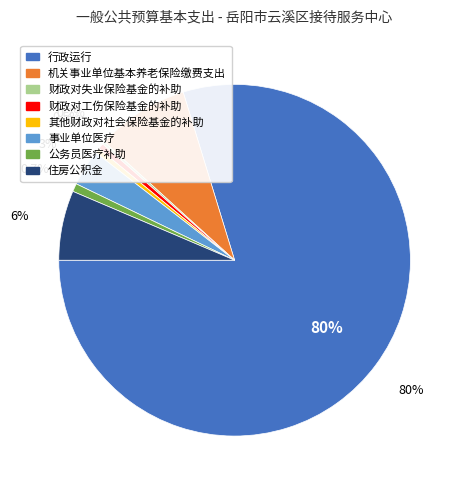

Count the number of slices in the pie.

8